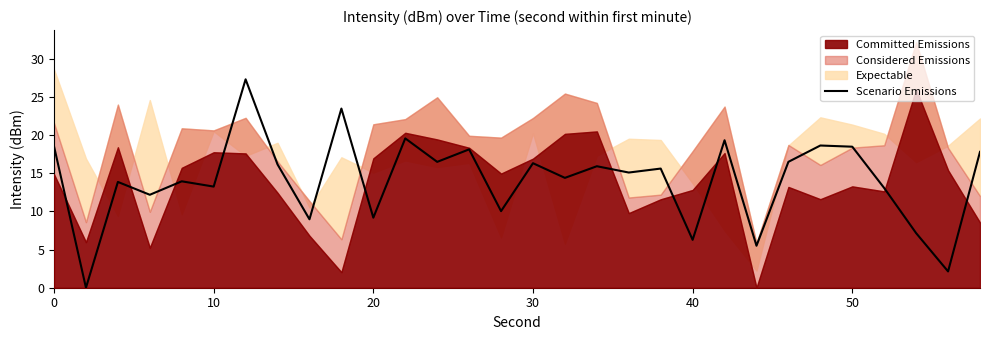

What is the highest value of the Scenario Emissions series?

27.3